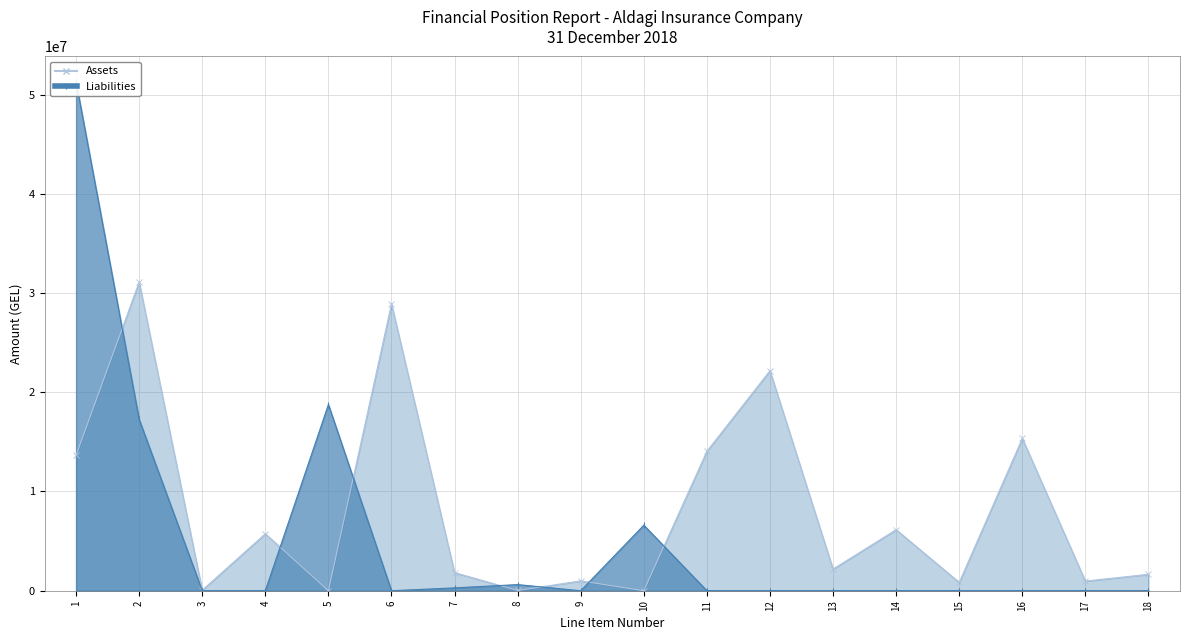

How many times do Assets and Liabilities cross each other?

7